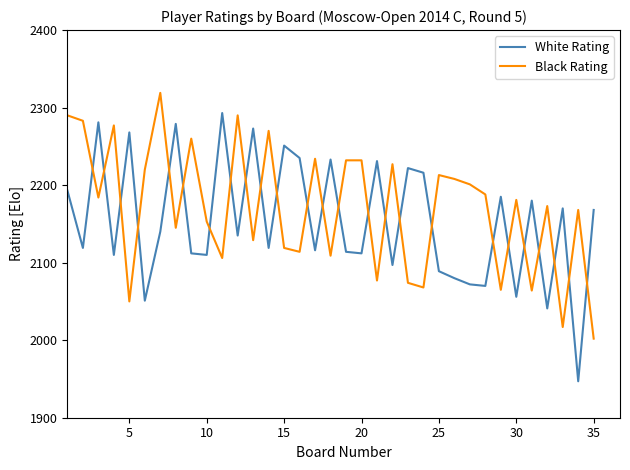

Count the number of data series in this chart.

2